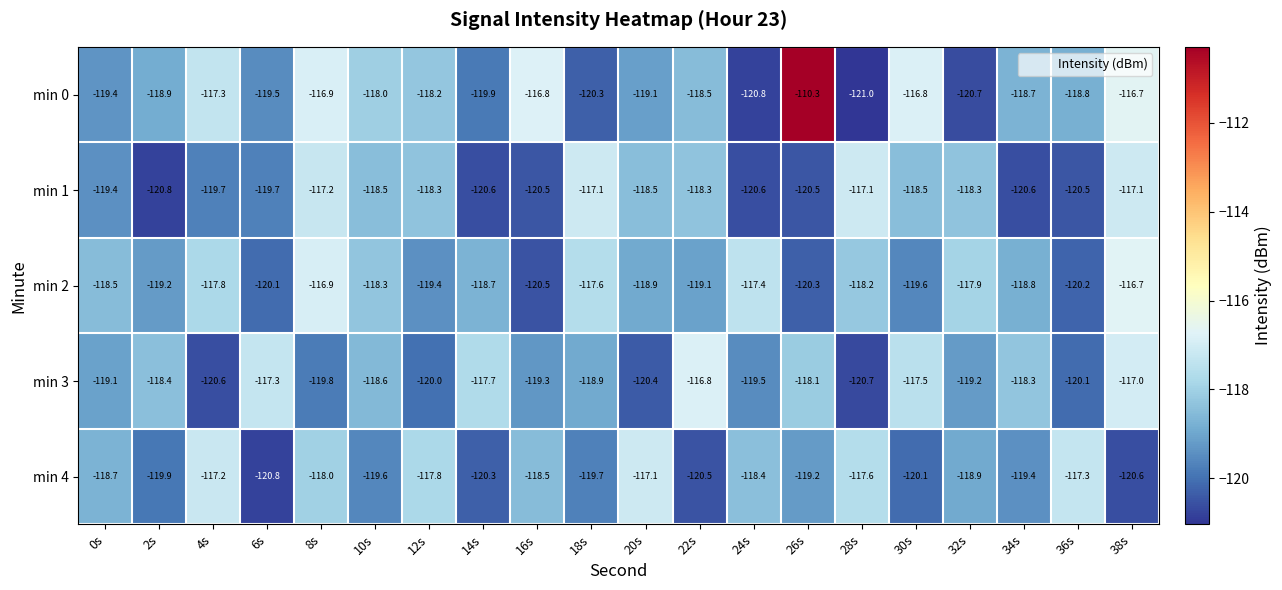

What is the sum of the min 2 values at 28s and 30s?

-237.8